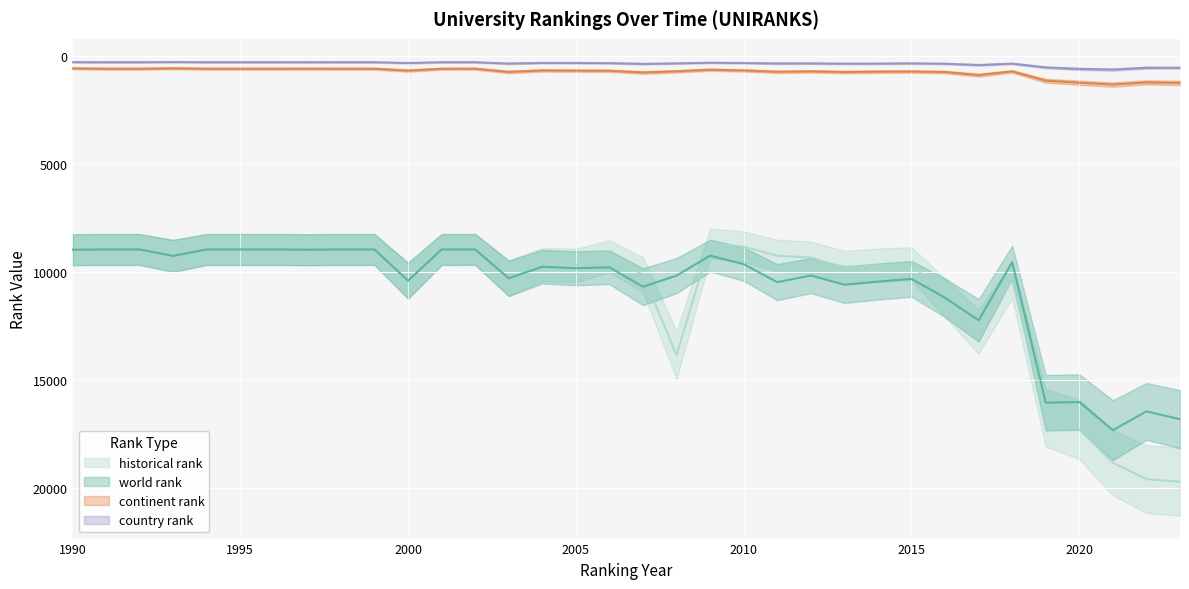

Which series has the largest total across all categories?

historical rank